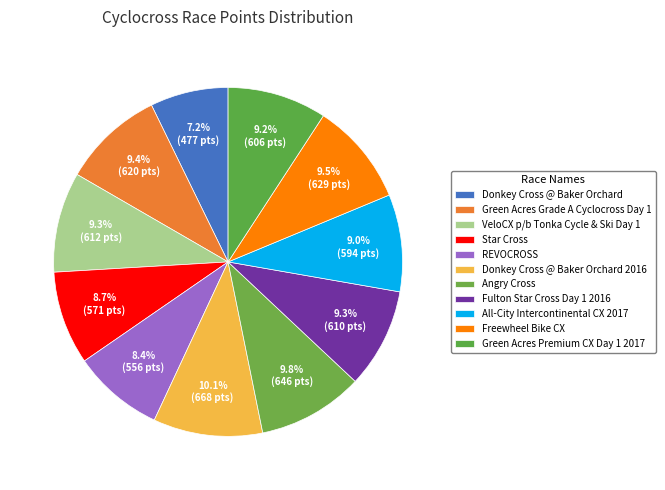

What is the smallest slice in the pie chart?

Donkey Cross @ Baker Orchard